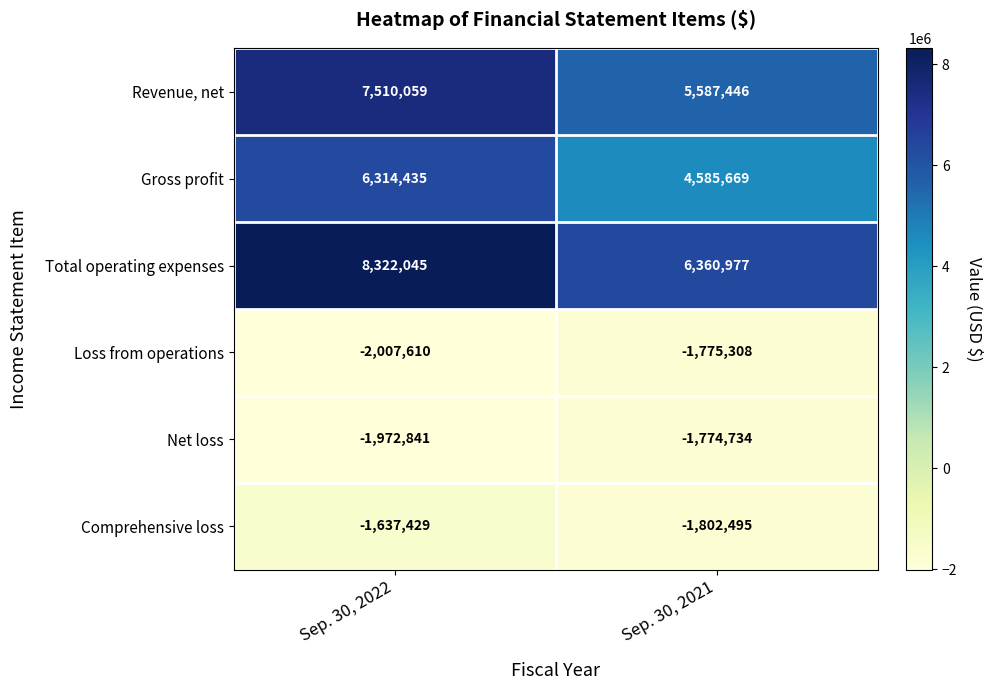

Which category has the highest value across all series?

Sep. 30, 2022